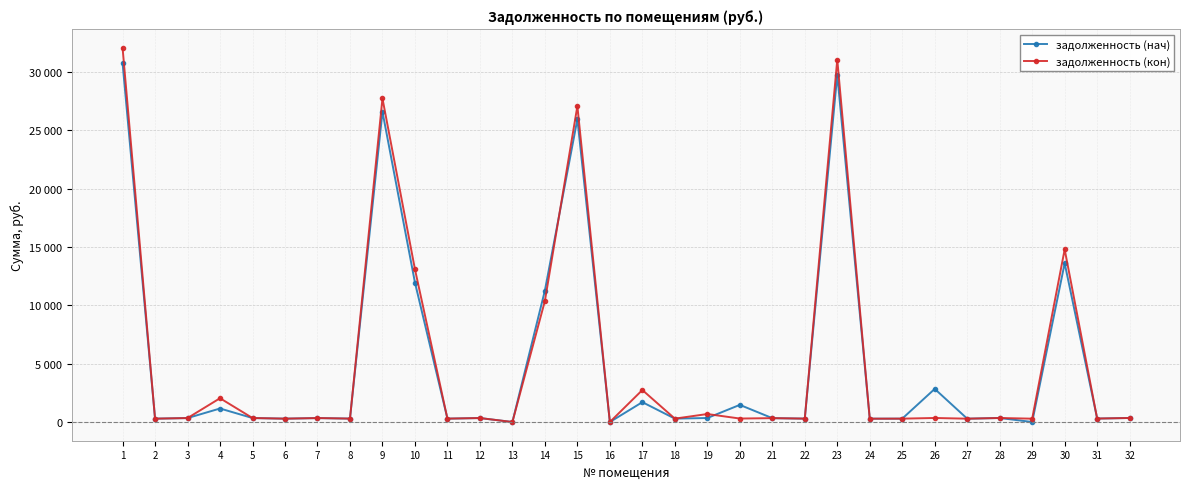

Does the chart have visible grid lines?

Yes